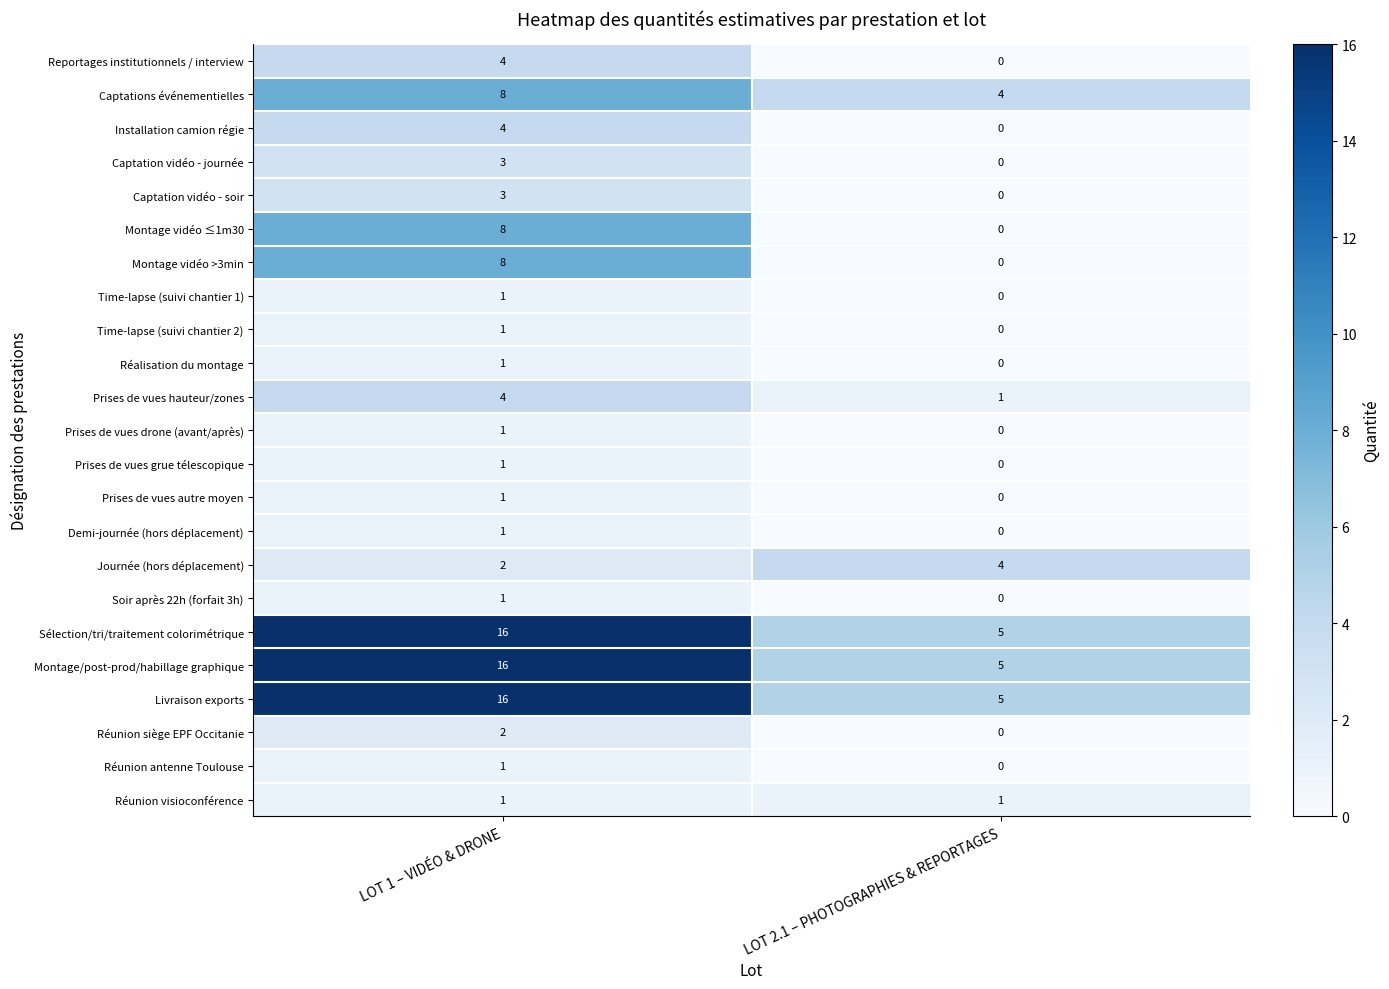

The Time-lapse (suivi chantier 2) series shows 1 at LOT 2.1 – PHOTOGRAPHIES & REPORTAGES. True or false?

False